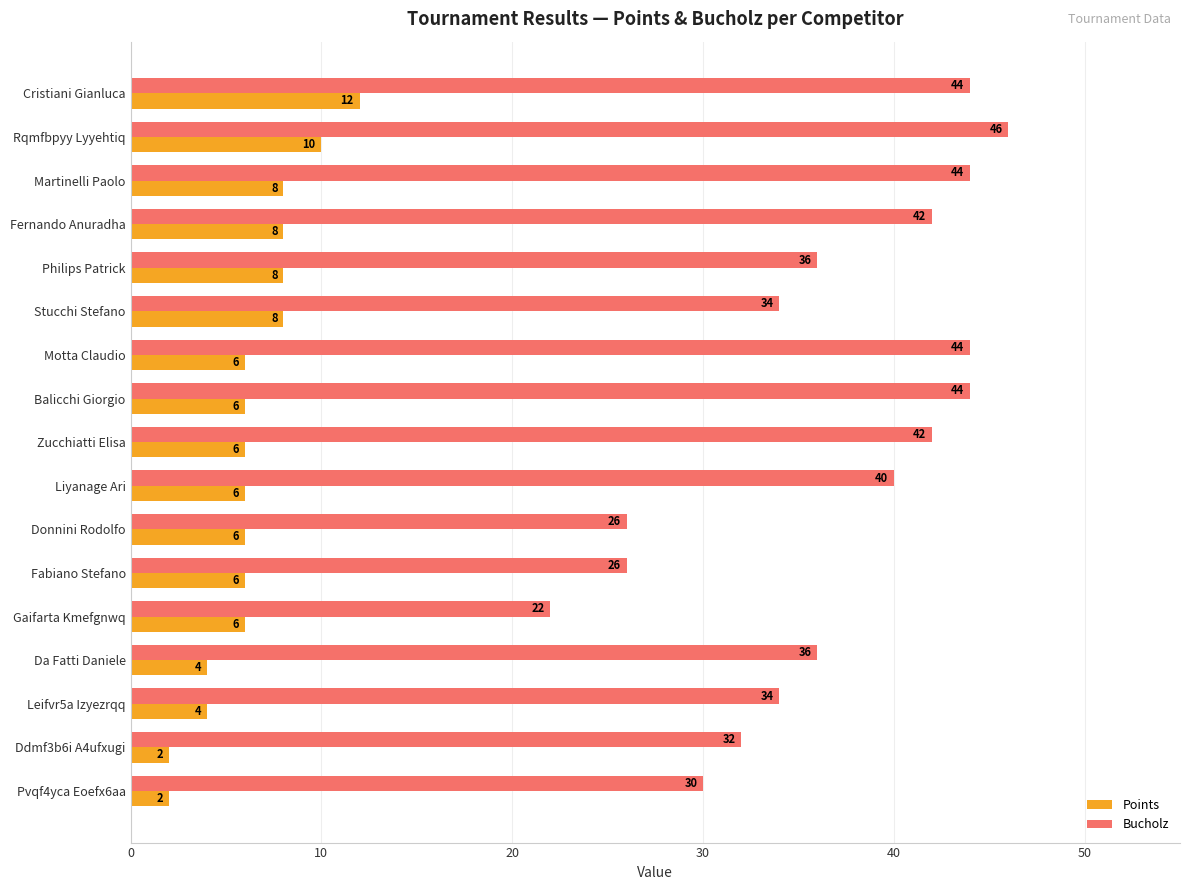

What is the difference between the Bucholz values at Liyanage Ari and Leifvr5a Izyezrqq?

6